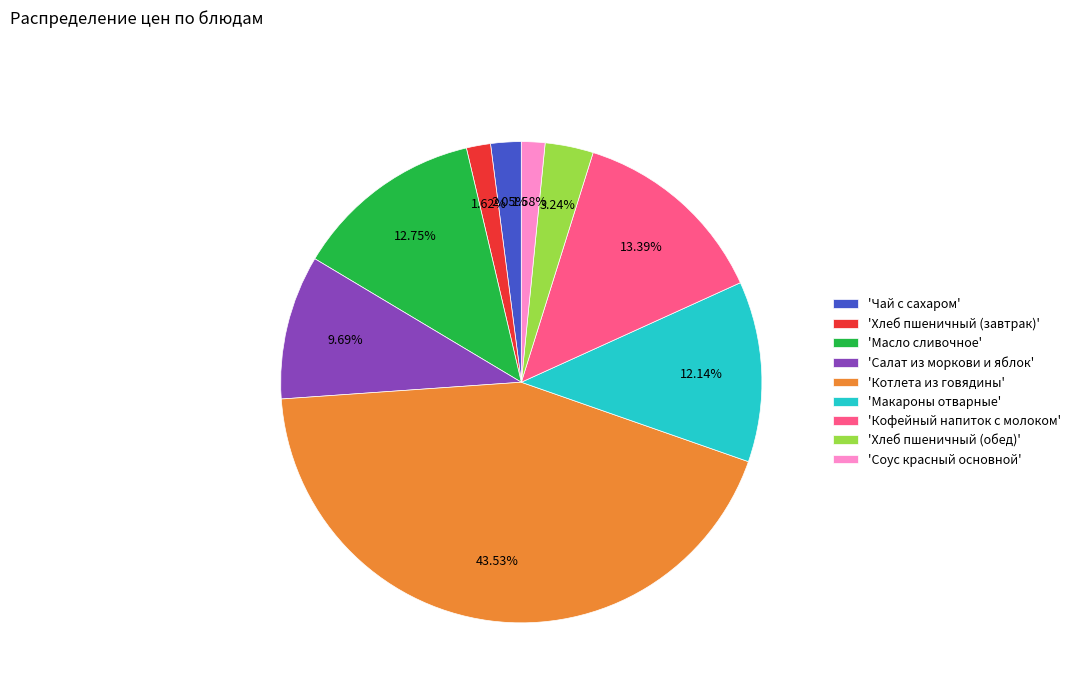

Which category has the biggest portion of the pie?

'Котлета из говядины'